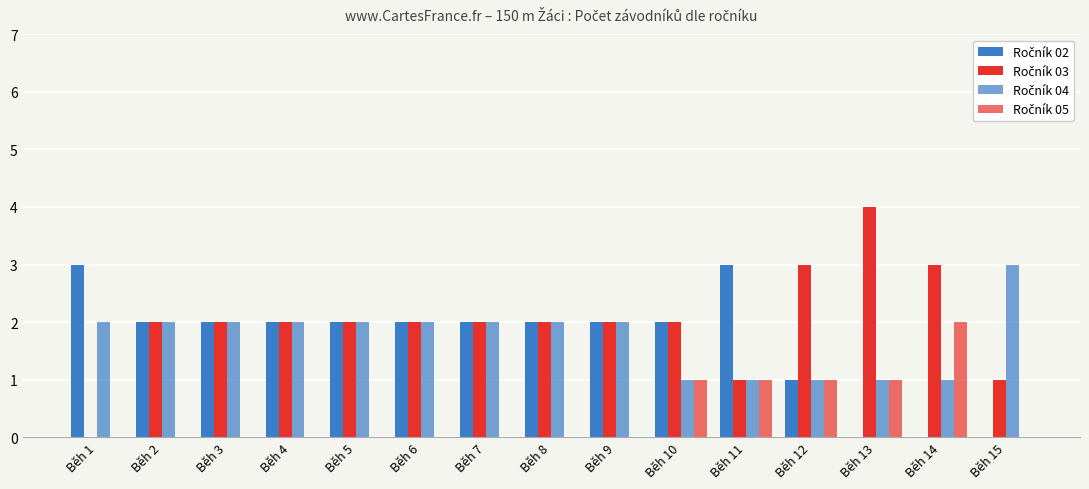

Does the chart contain stacked bars?

No